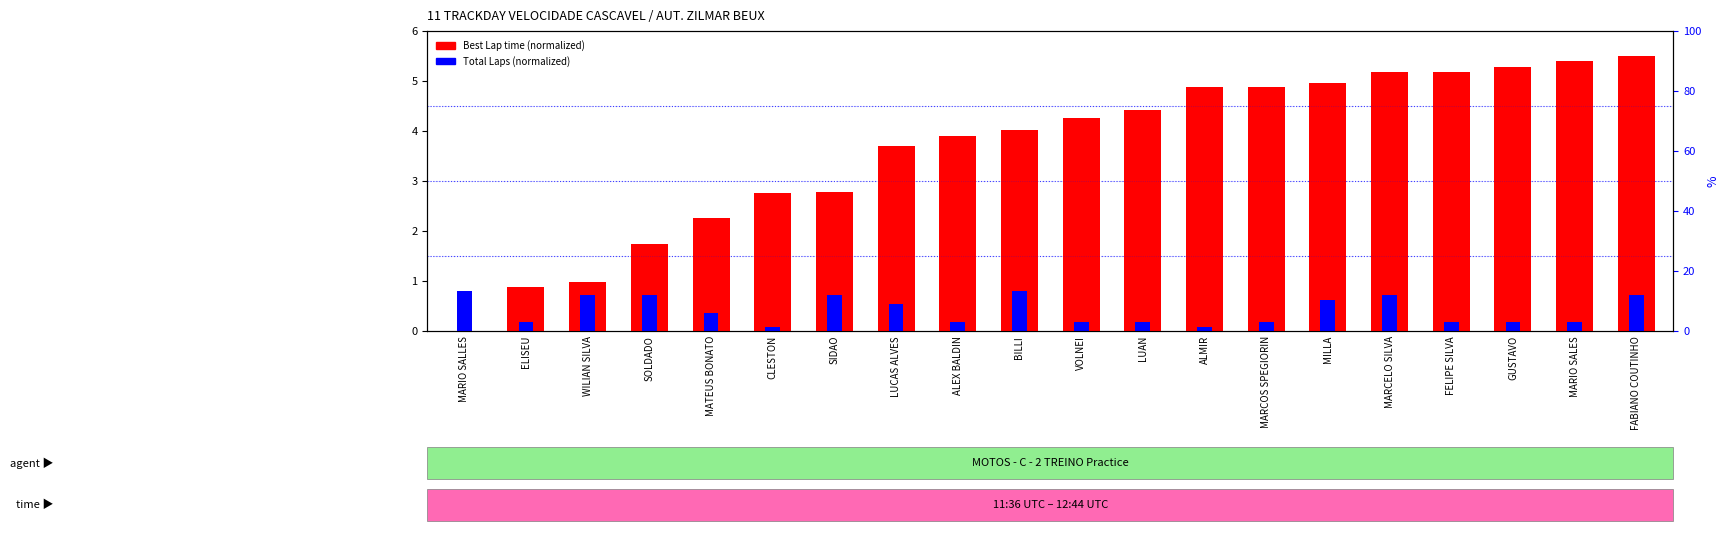

Which series has the largest total across all categories?

Best Lap time